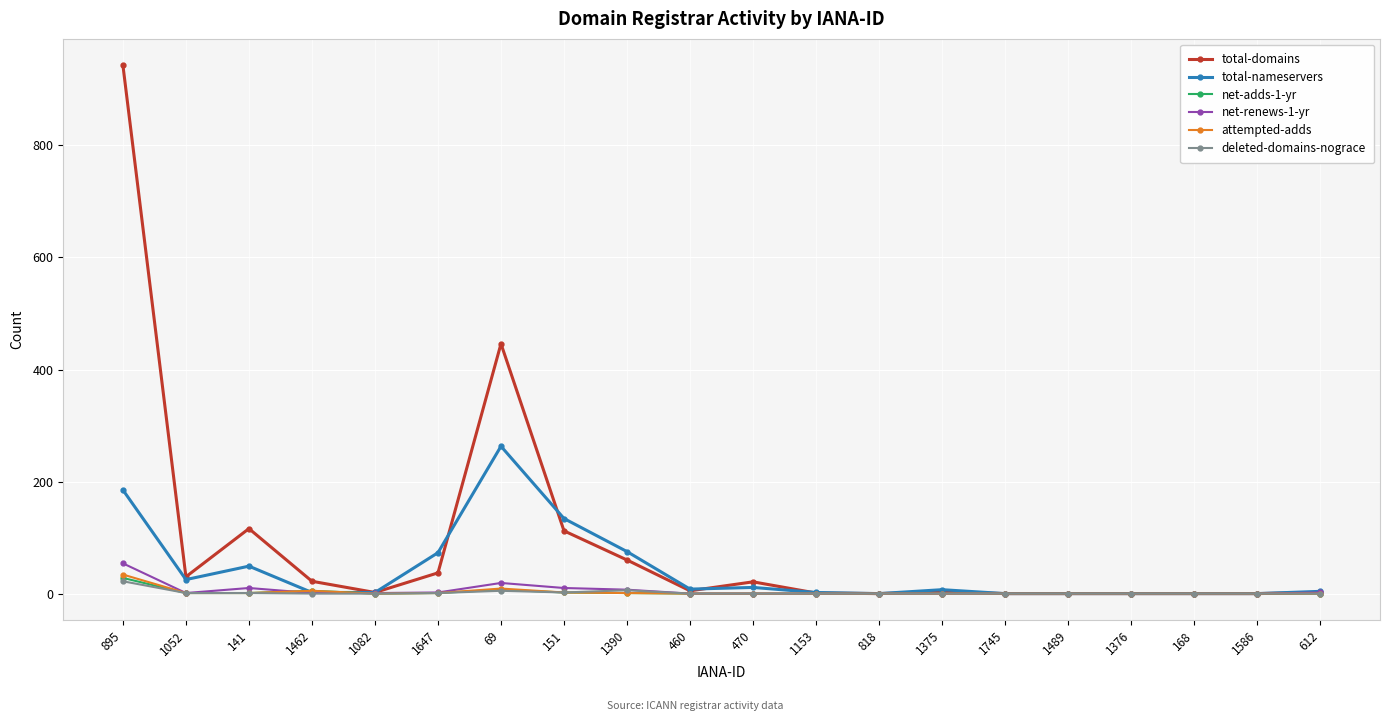

What is the spread (max minus min) of values at 895?

921